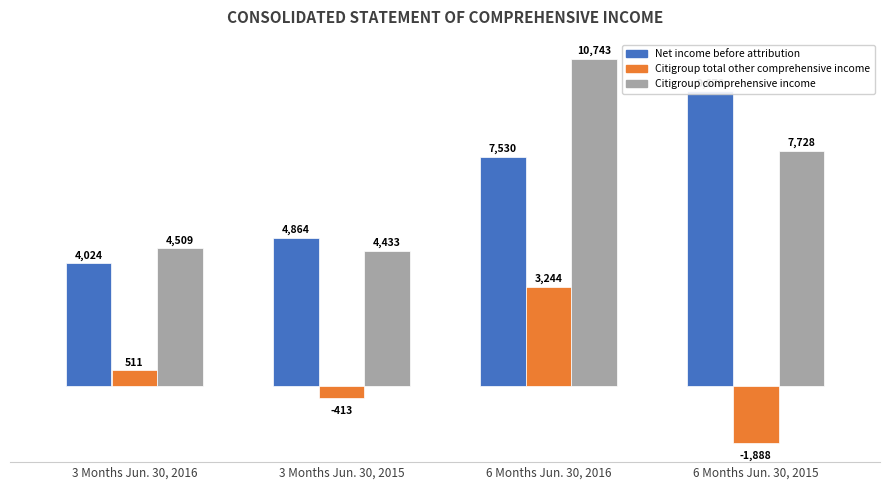

What is the difference between the Citigroup comprehensive income values at 3 Months Jun. 30, 2016 and 3 Months Jun. 30, 2015?

76